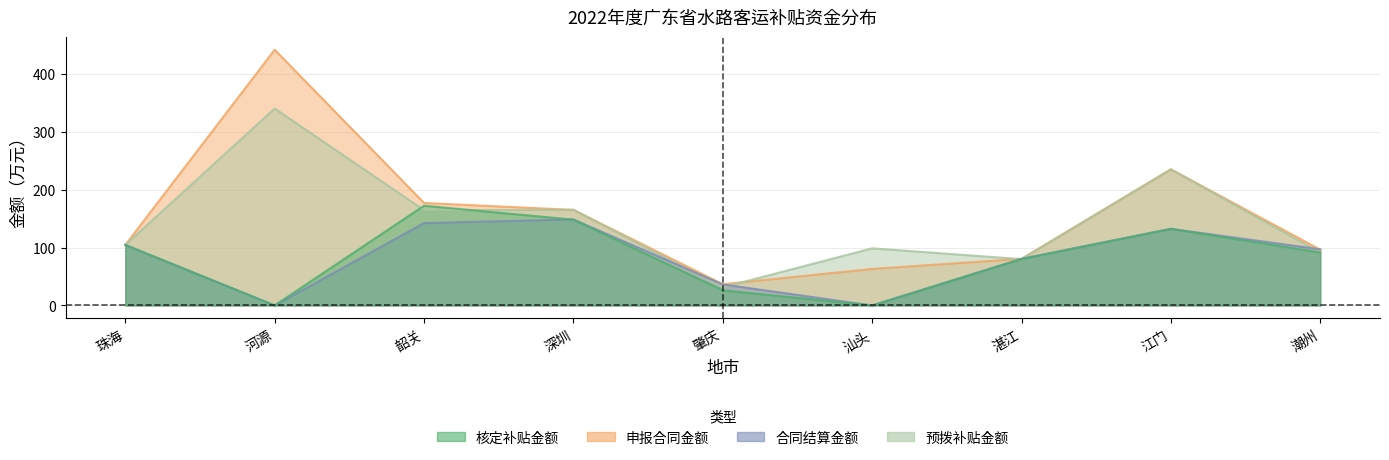

Between 韶关 and 深圳, which series saw the biggest shift?

核定补贴金额